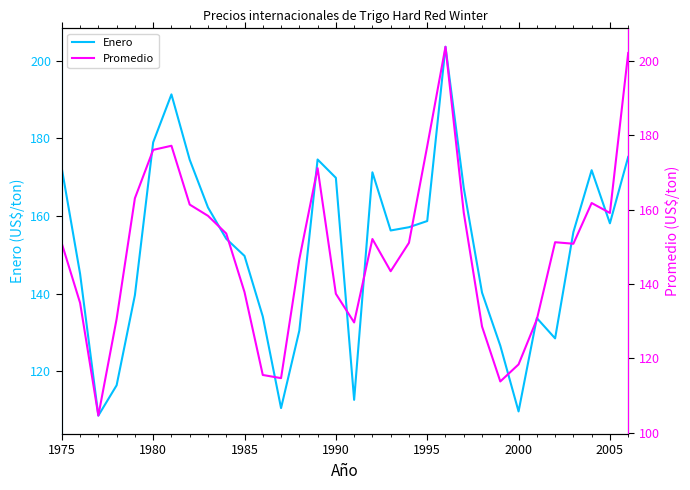

True or false: Enero and Promedio intersect in this chart.

True